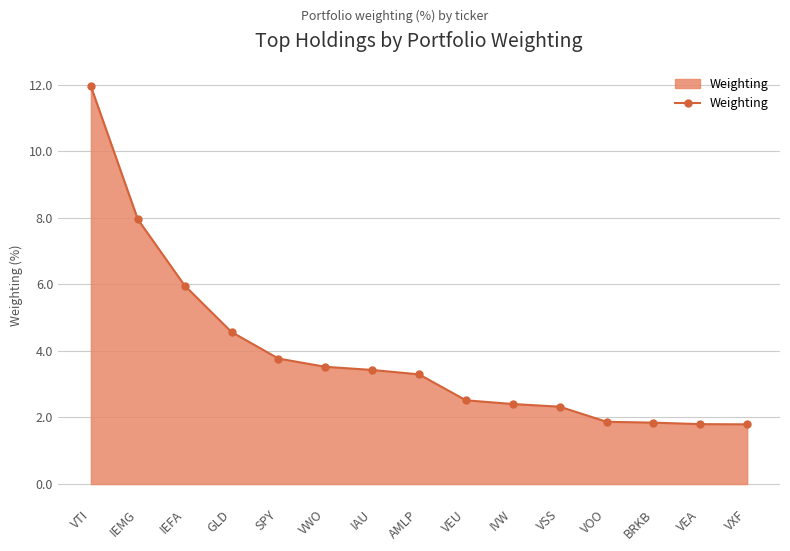

What position from the right is IAU?

9